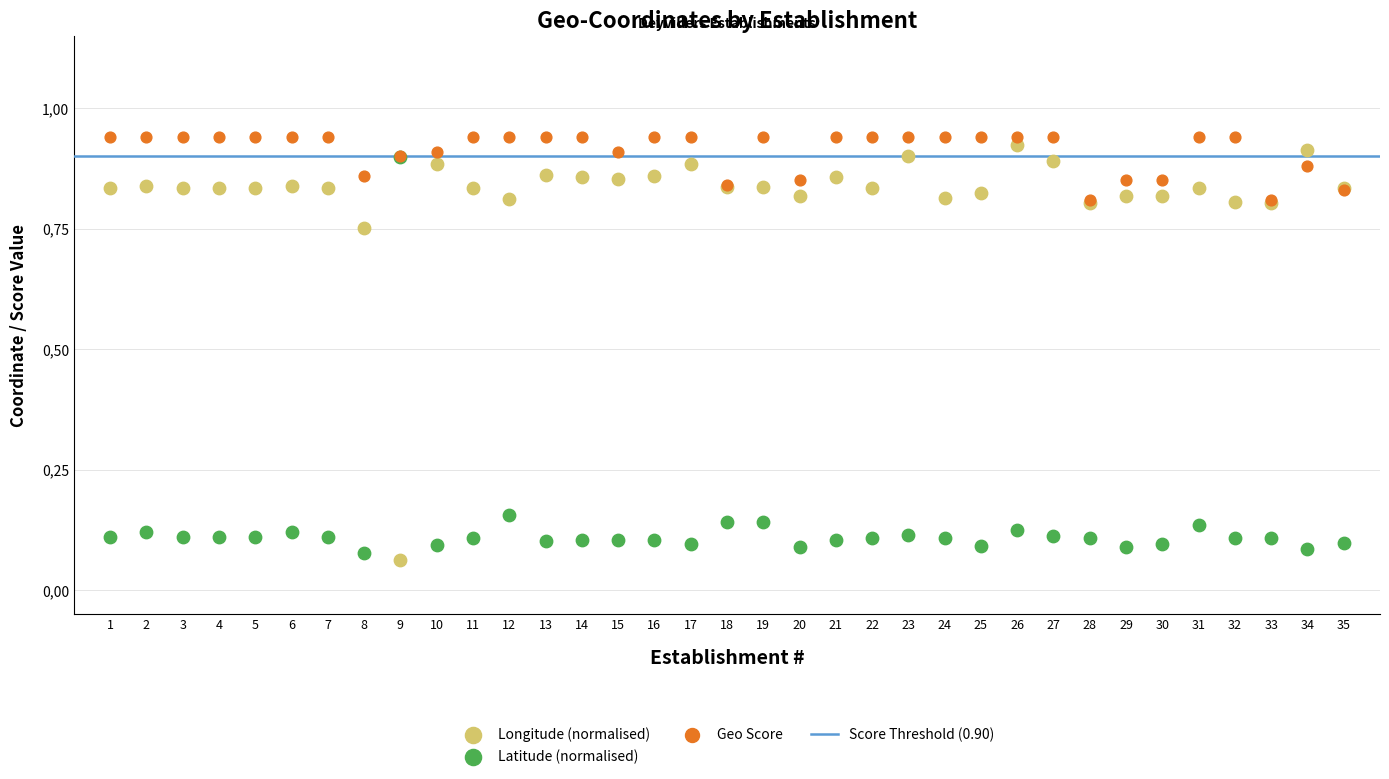

Which series reaches the minimum Y coordinate?

Longitude (normalised)